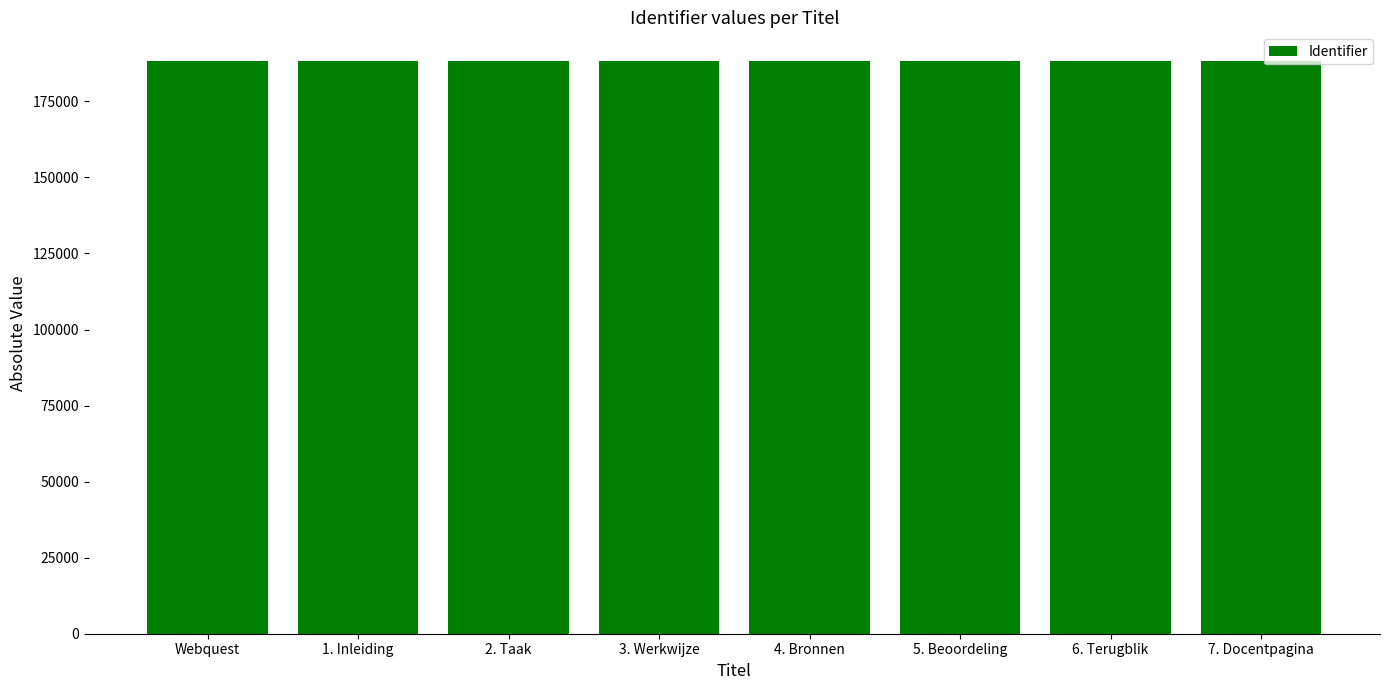

Count the values in the range 188283 to 188287.

5